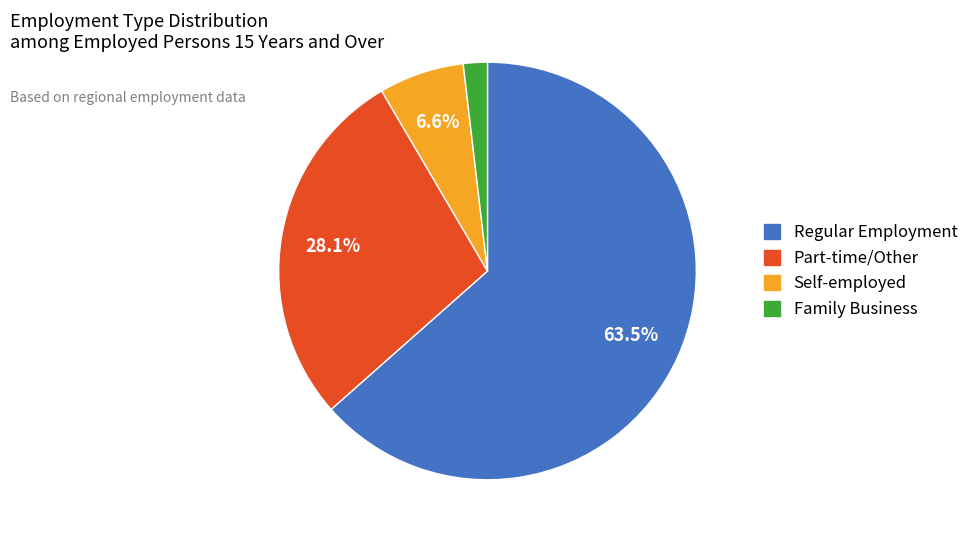

Does any single category account for the majority?

Yes